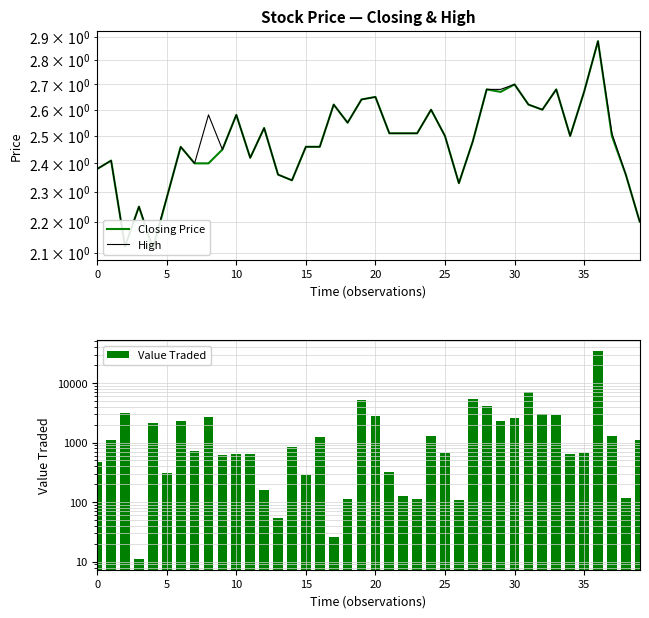

Is the value of Closing Price at 19 greater than the value of Value Traded at 27?

No